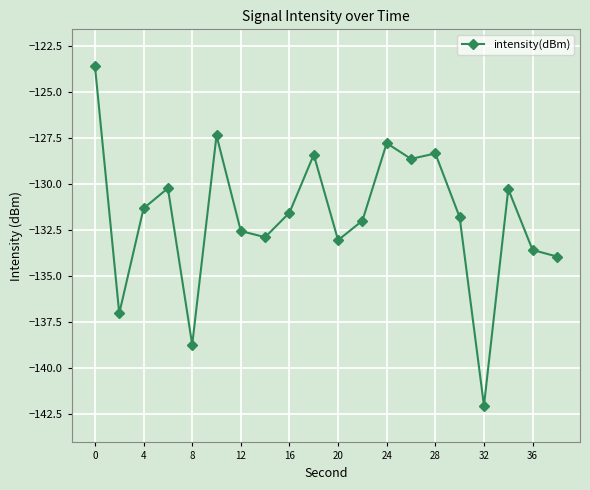

True or false: there are more than 2 points higher than both neighbors.

True